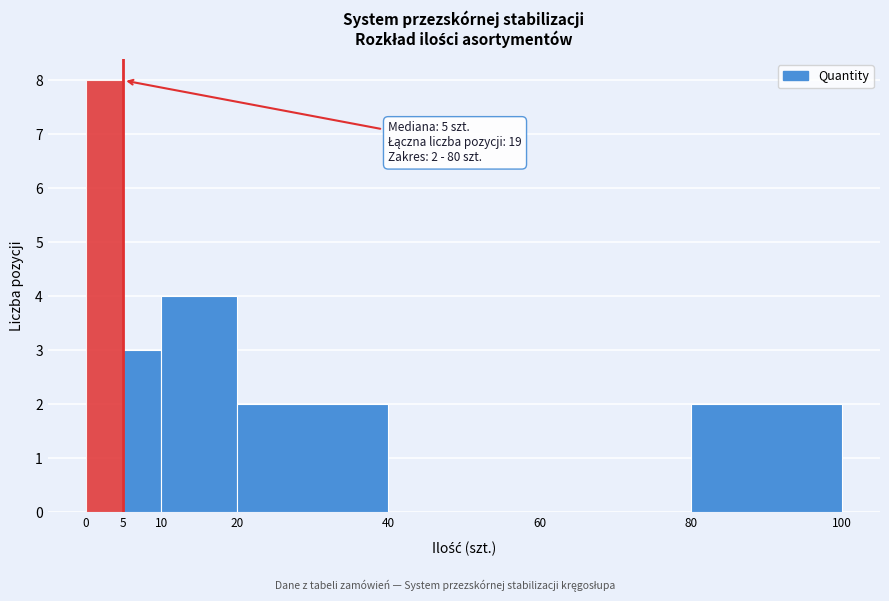

Over which range of the x-axis is the bar tallest?

0 to 5